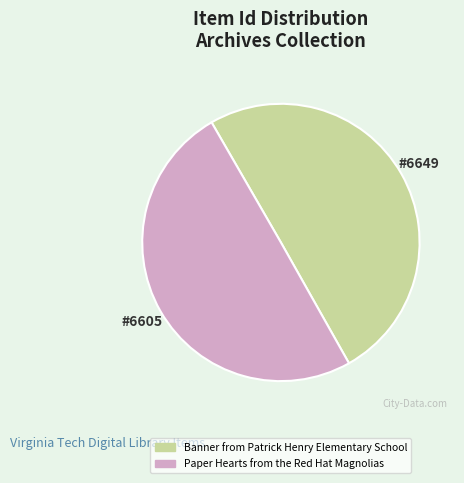

Is it true that Banner from Patrick Henry Elementary School is 50% of the pie?

True